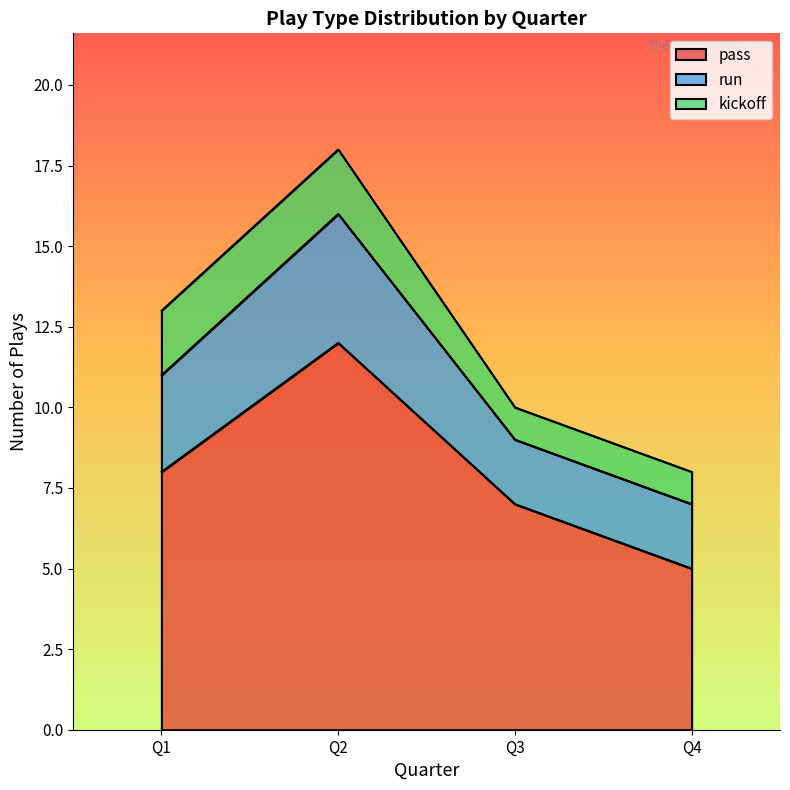

Reading right to left, what are the values for pass?

Q4=5	Q3=7	Q2=12	Q1=8